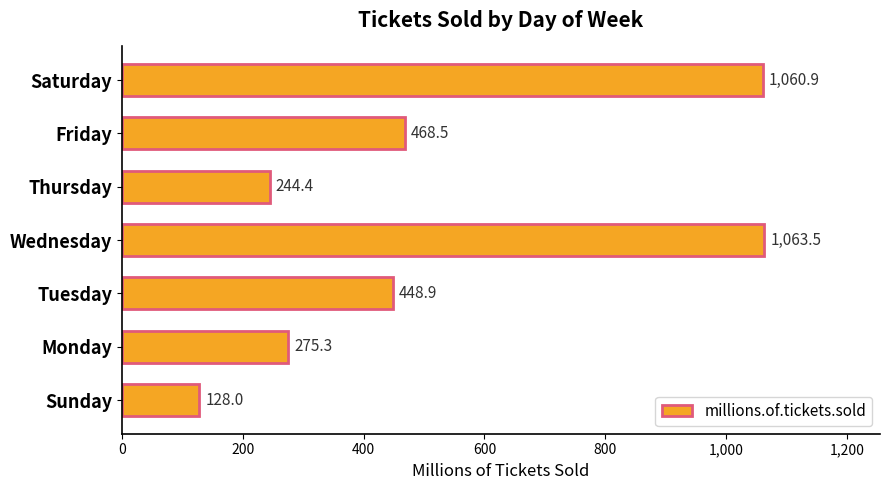

Reading bottom to top, what are all the values shown in this chart?

128.0	275.3	448.9	1063.5	244.4	468.5	1060.9